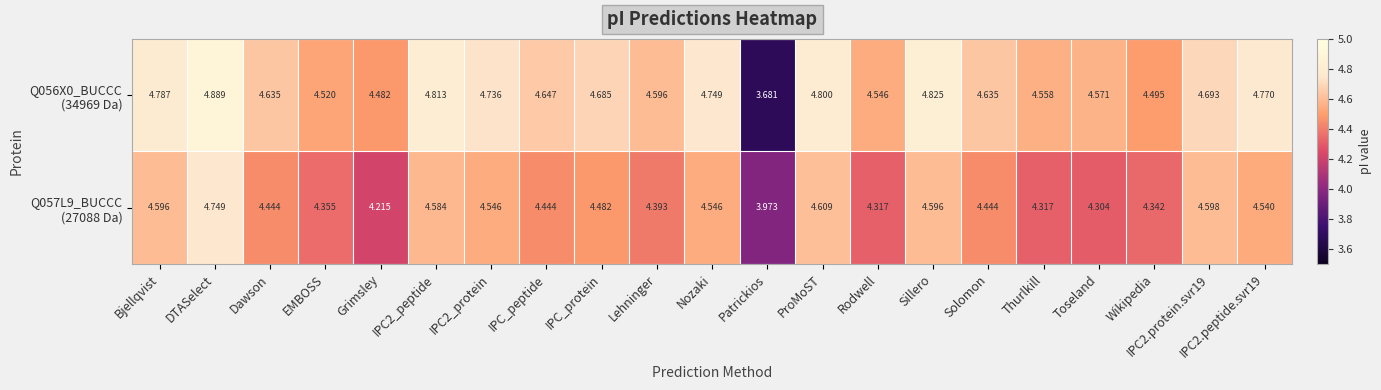

At which category does the chart reach its minimum across all series?

Patrickios